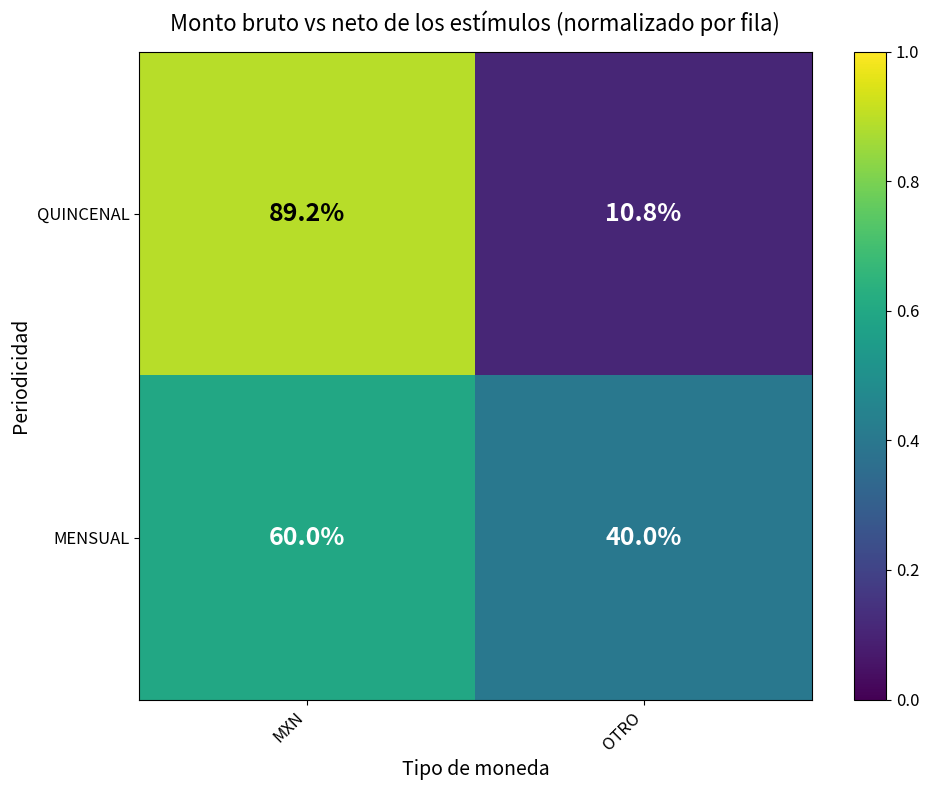

What is the spread (max minus min) of values at OTRO?

29.2